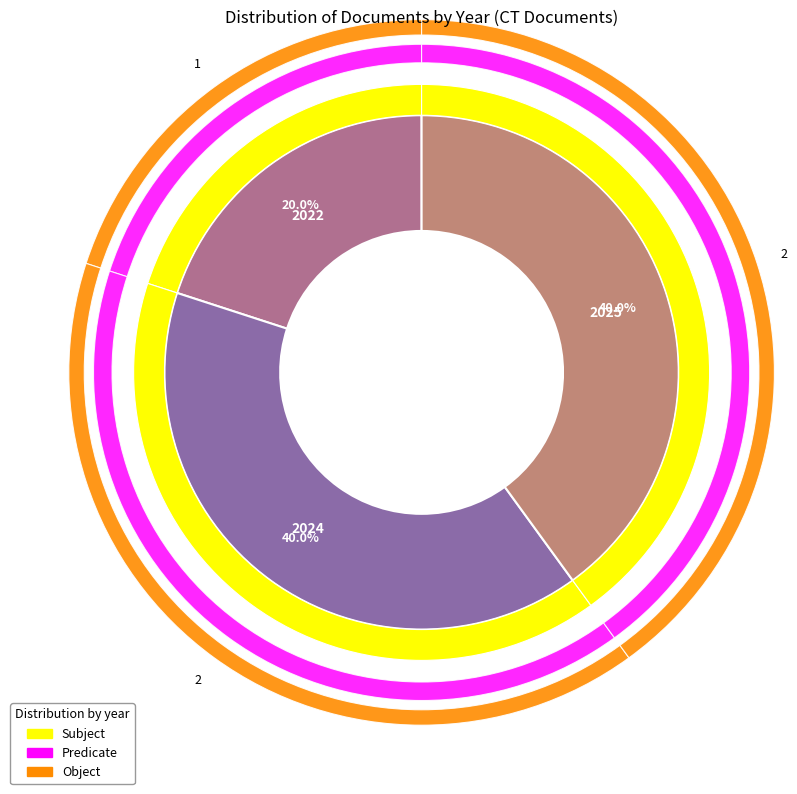

To the nearest percent, what is the average slice percentage?

33%